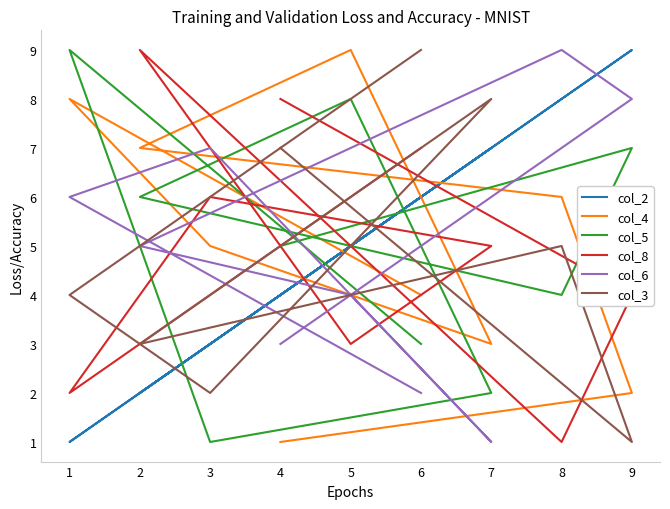

How many series are shown in this chart?

6